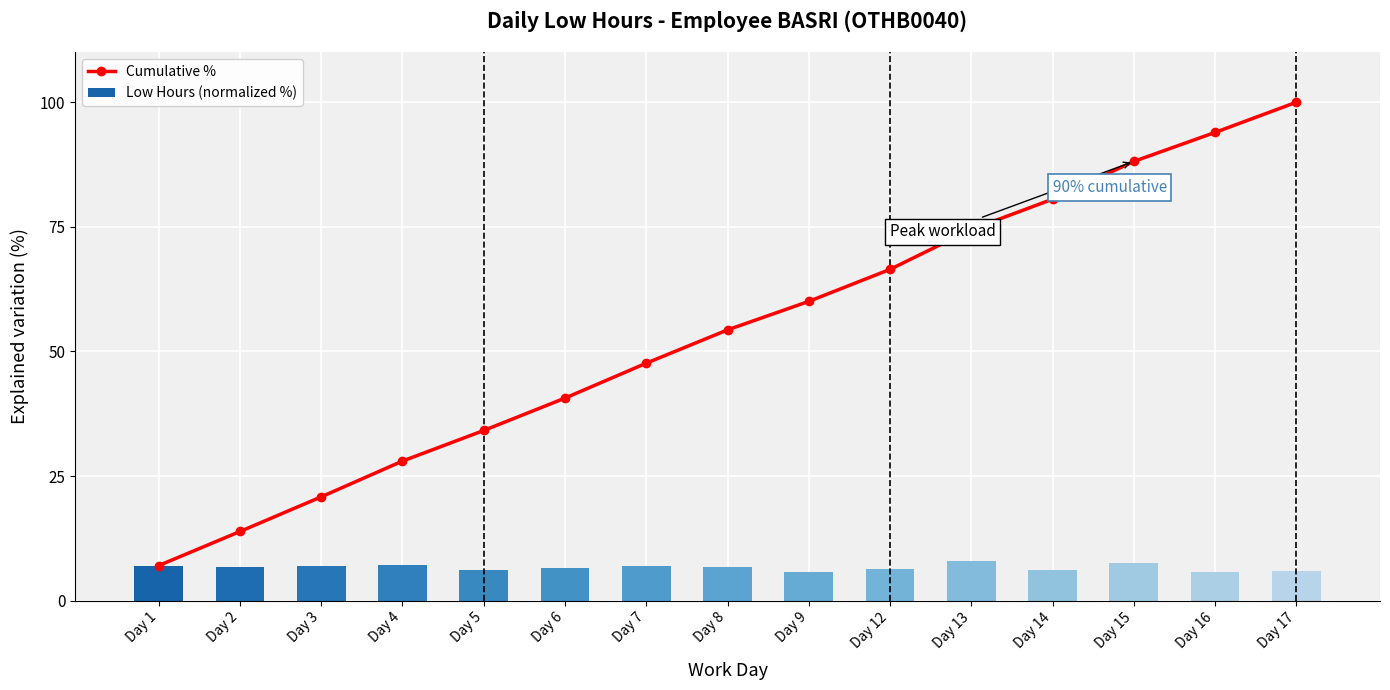

At which label does Cumulative % first exceed 54?

Day 8